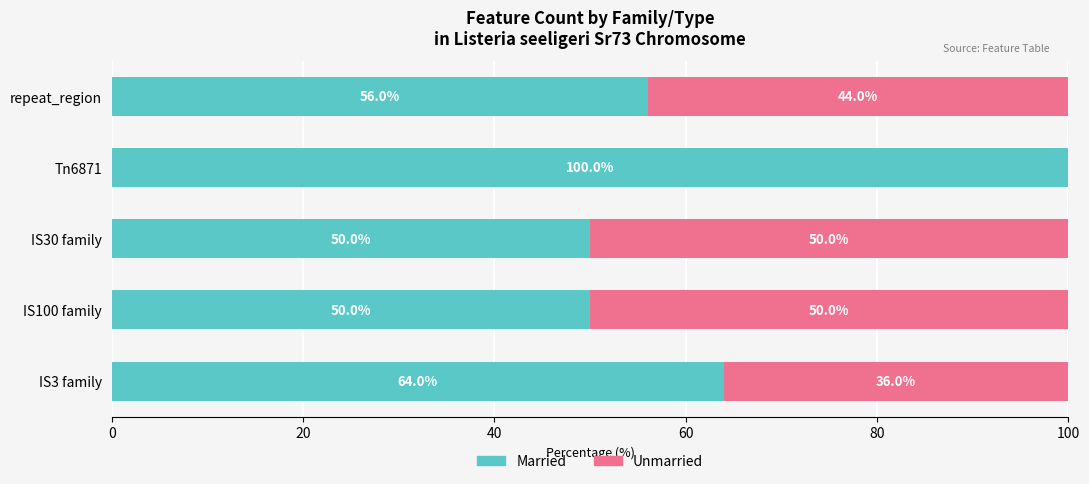

What are all the series names shown in the legend?

Married, Unmarried